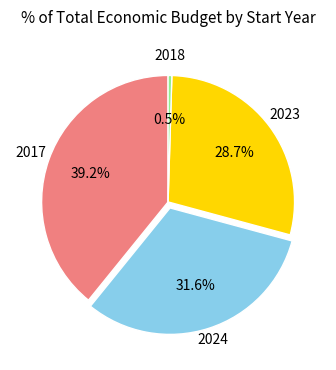

To the nearest percent, what is the average slice percentage?

25%